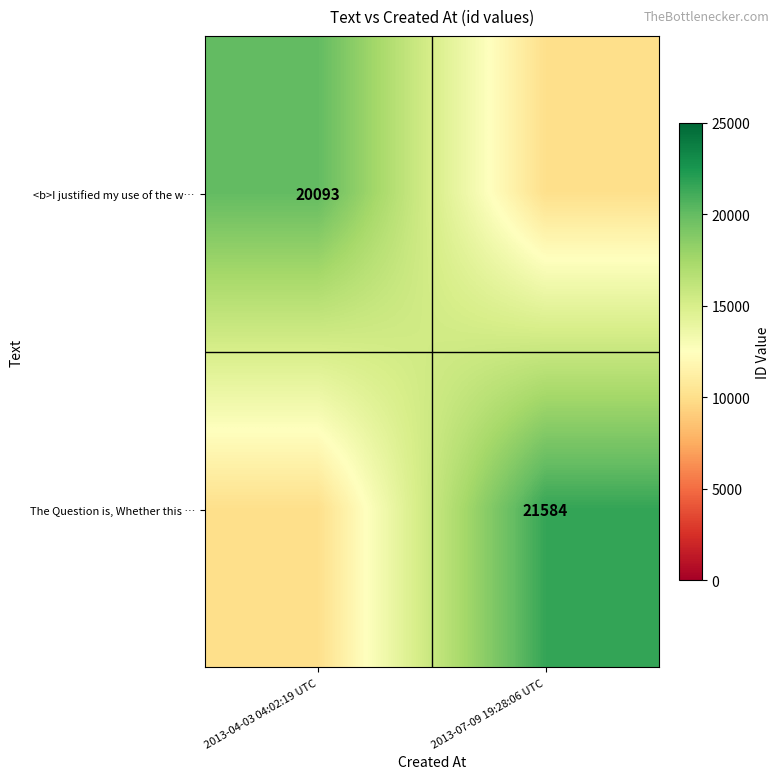

True or false: <b>I justified my use of the w… has a value of 27641.6 at 2013-04-03 04:02:19 UTC.

False